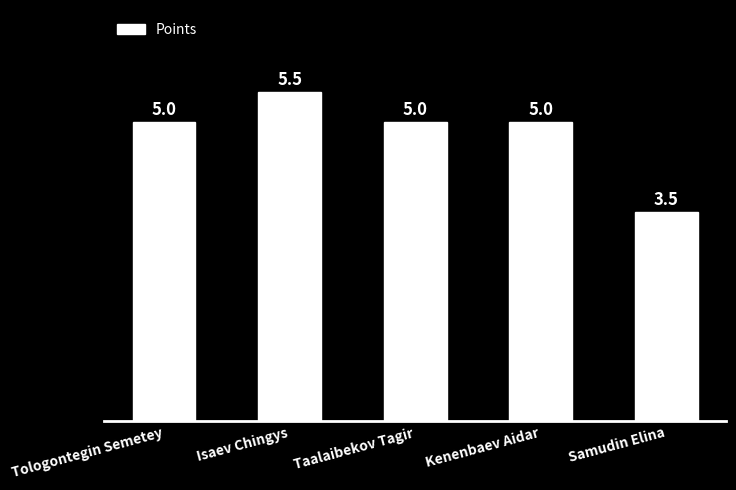

At which label is the value closest to 4?

Samudin Elina